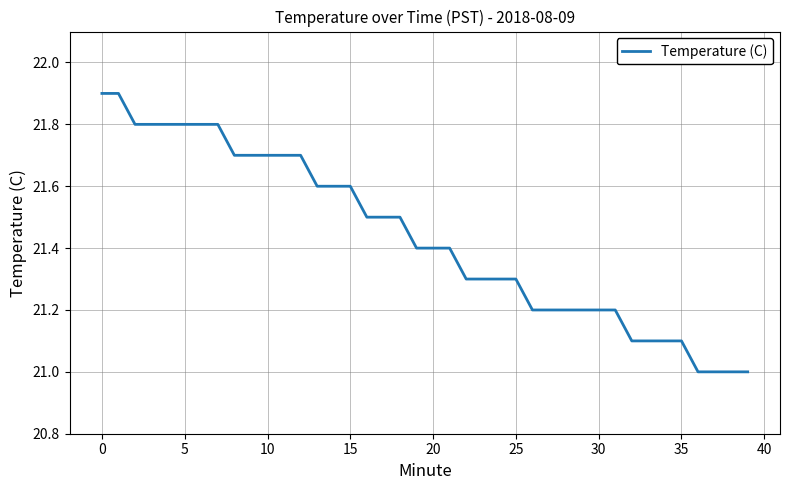

Count the values in the range 21 to 22.

40